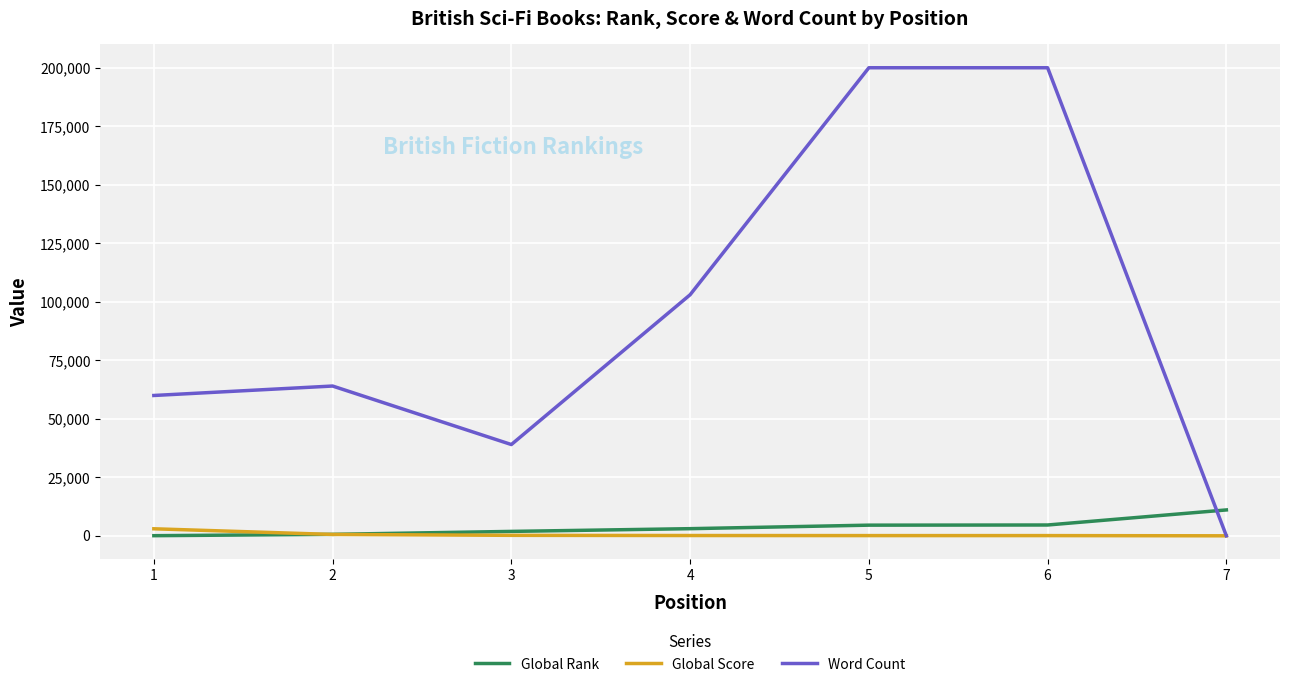

Is this an area chart (filled region under the line)?

No